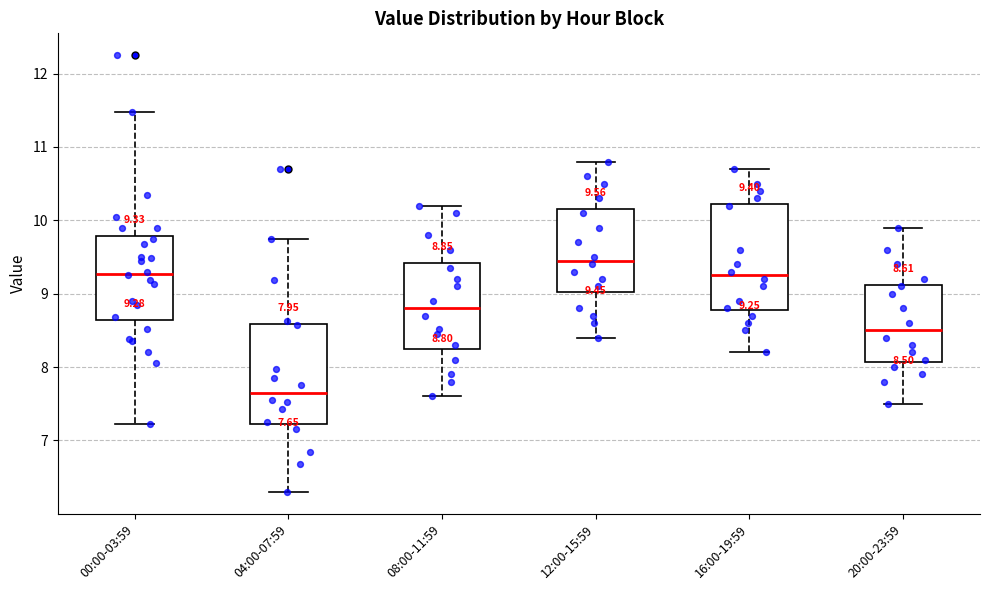

Which box has the lowest median line?

04:00-07:59